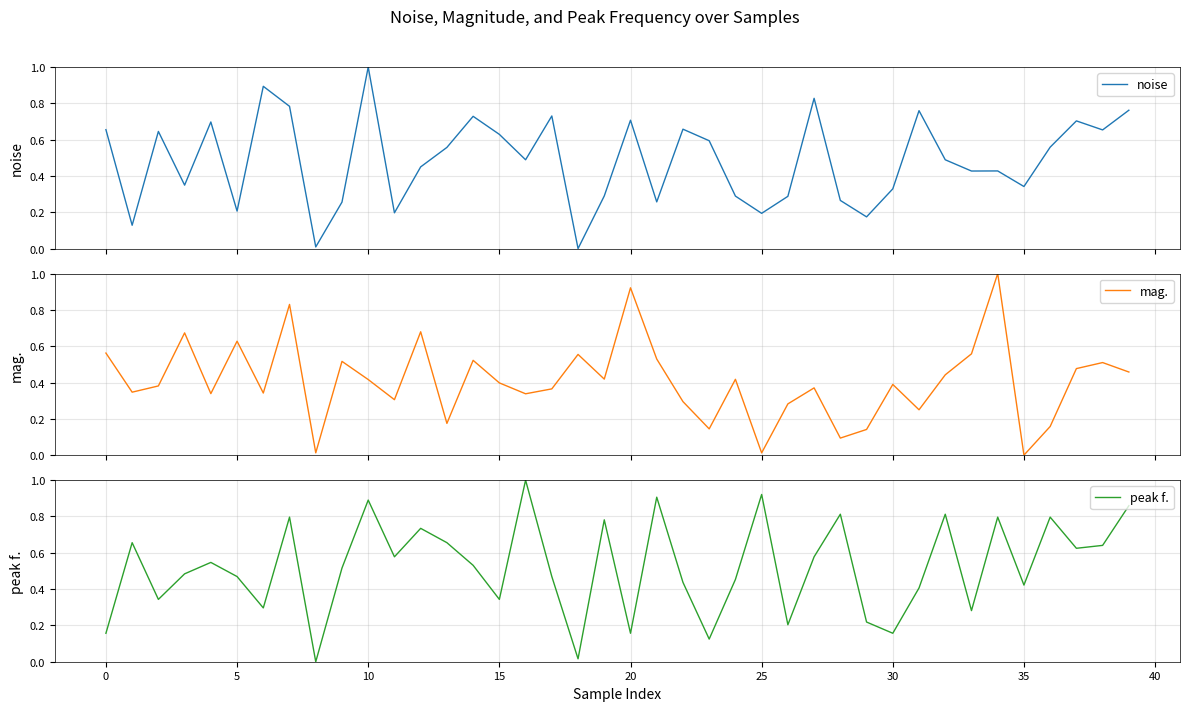

How many values in mag. are above zero?

39